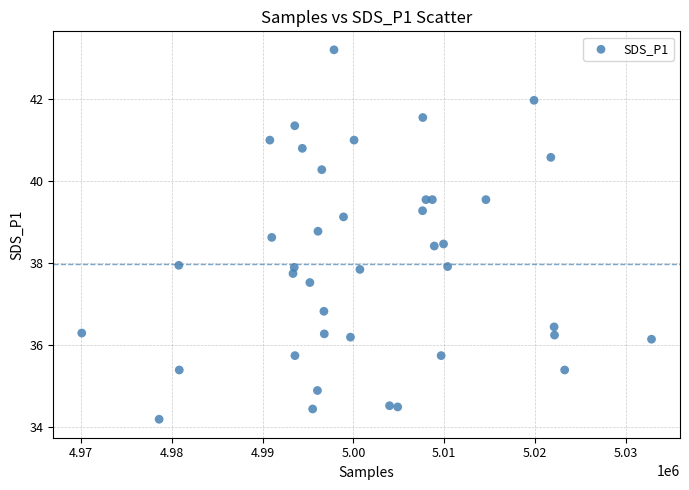

What is the range of X values (max minus min)?

62738.0